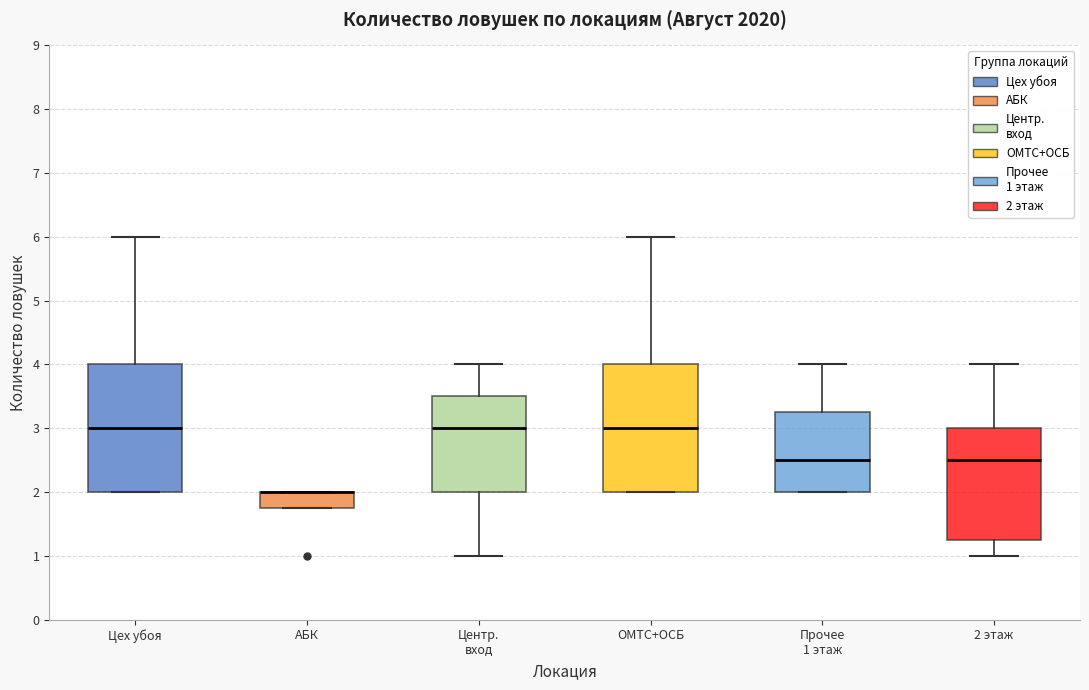

Reading left to right, transcribe this box plot: for each box, give where its median line is, the range the box spans, and where its two whiskers end, as read against the y-axis. The values are not printed on the chart, so give them approximately, as read against the axis.

Цех убоя: median 3.0, box 2.0 to 4.0, whiskers 2.0 to 6.0
АБК: median 2.0 (drawn on the box's upper edge), box 1.8 to 2.0, whiskers 1.8 to 2.0
Центр. вход: median 3.0, box 2.0 to 3.5, whiskers 1.0 to 4.0
ОМТС+ОСБ: median 3.0, box 2.0 to 4.0, whiskers 2.0 to 6.0
Прочее 1 этаж: median 2.5, box 2.0 to 3.3, whiskers 2.0 to 4.0
2 этаж: median 2.5, box 1.3 to 3.0, whiskers 1.0 to 4.0